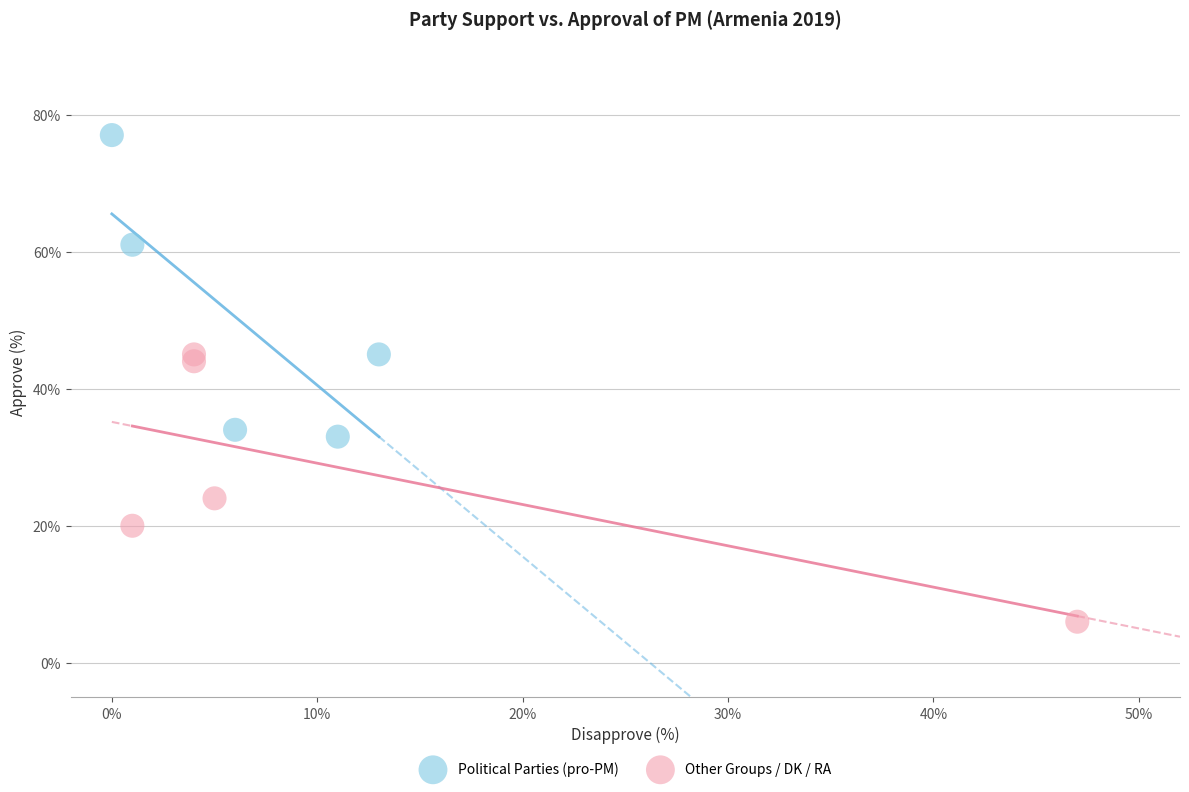

Which series reaches the maximum Y coordinate?

Political Parties (pro-PM)